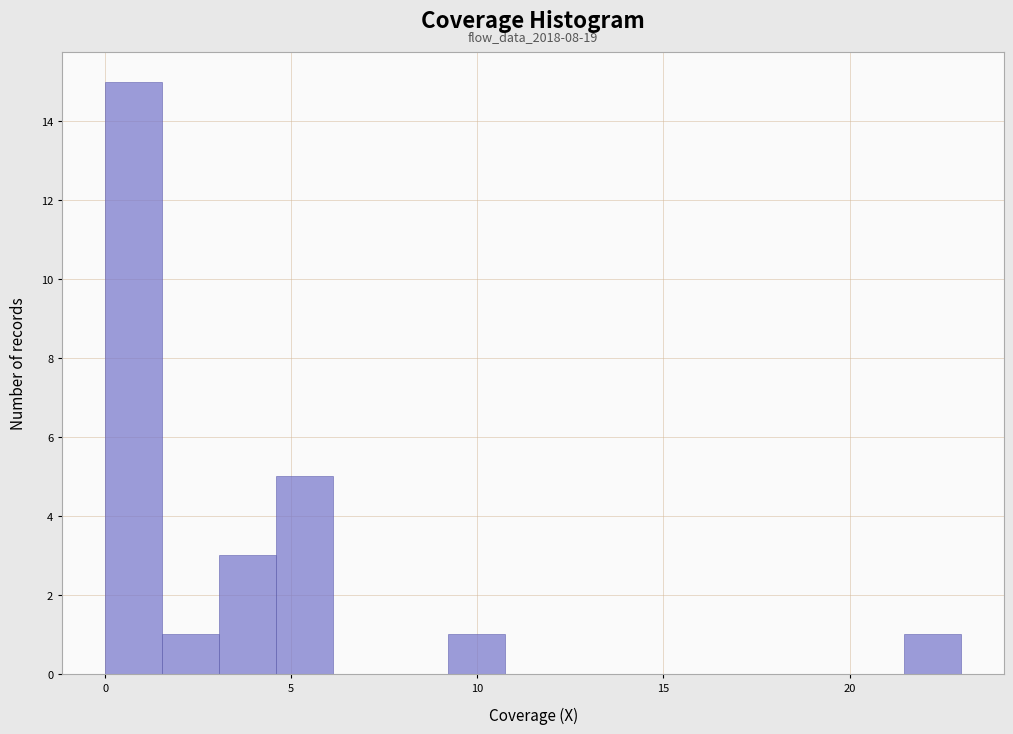

Read against the x-axis, roughly where is the centre of the tallest bar?

1.0